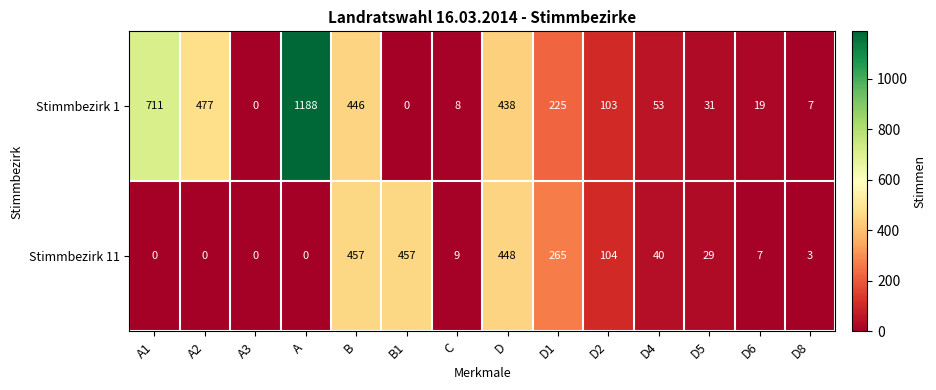

Is it true that Stimmbezirk 11 equals 265 at D1?

True